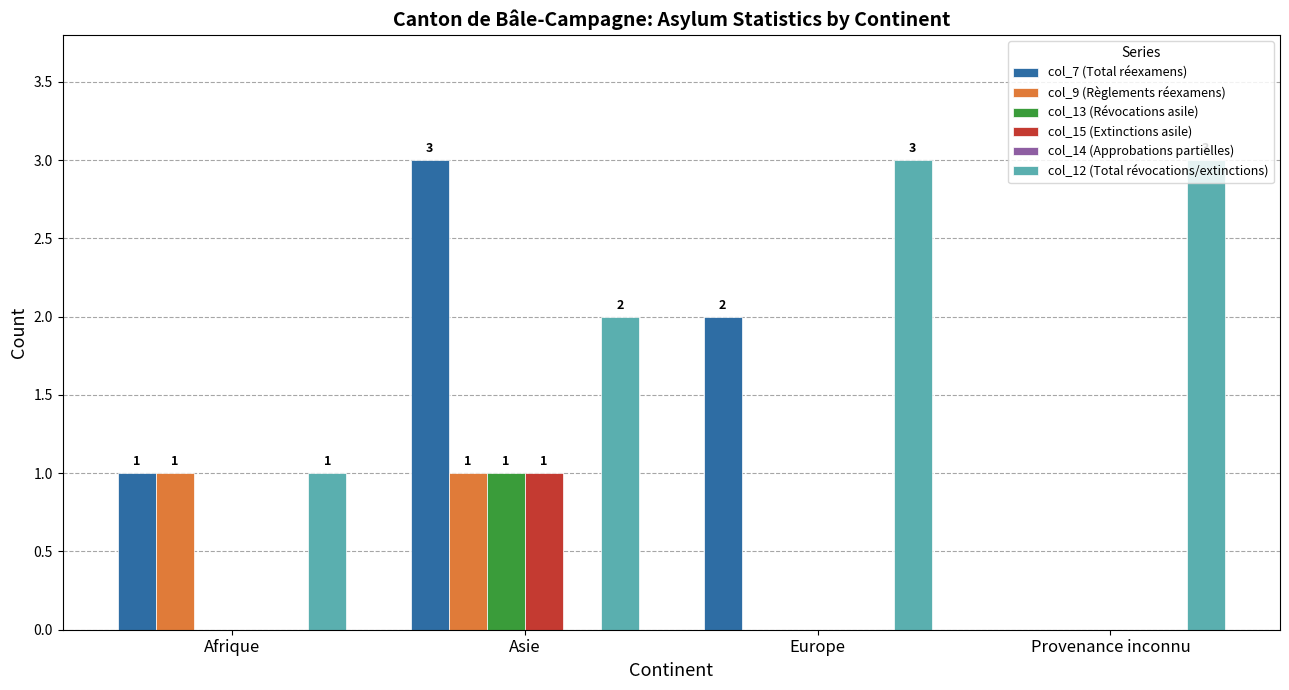

At which category is the sum across all series the highest?

Asie